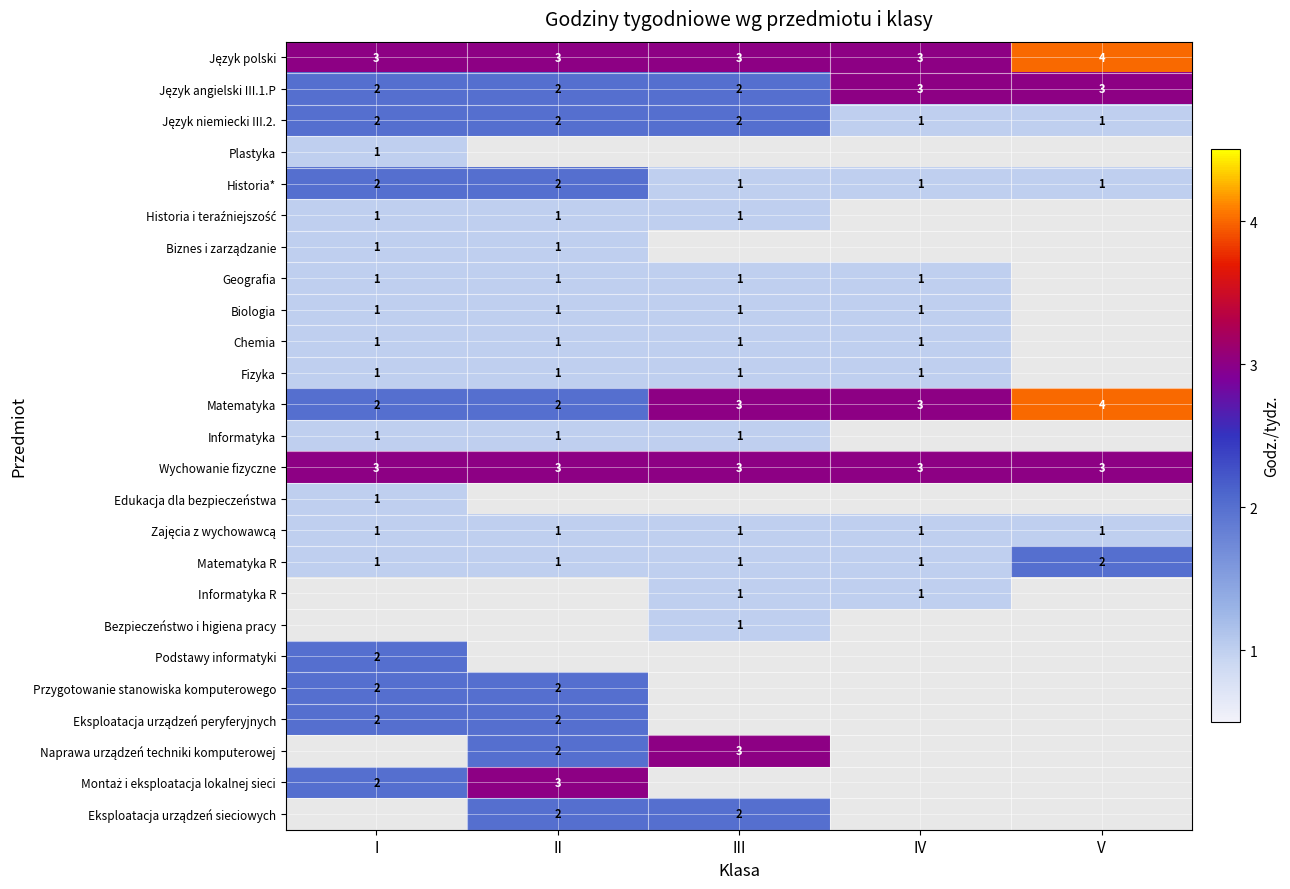

Rank the series by their maximum value, from lowest to highest.

Plastyka, Historia i teraźniejszość, Biznes i zarządzanie, Geografia, Biologia, Chemia, Fizyka, Informatyka, Edukacja dla bezpieczeństwa, Zajęcia z wychowawcą, Język niemiecki III.2., Historia*, Matematyka R, Podstawy informatyki, Przygotowanie stanowiska komputerowego, Eksploatacja urządzeń peryferyjnych, Język angielski III.1.P, Wychowanie fizyczne, Język polski, Matematyka, Informatyka R, Bezpieczeństwo i higiena pracy, Naprawa urządzeń techniki komputerowej, Montaż i eksploatacja lokalnej sieci, Eksploatacja urządzeń sieciowych